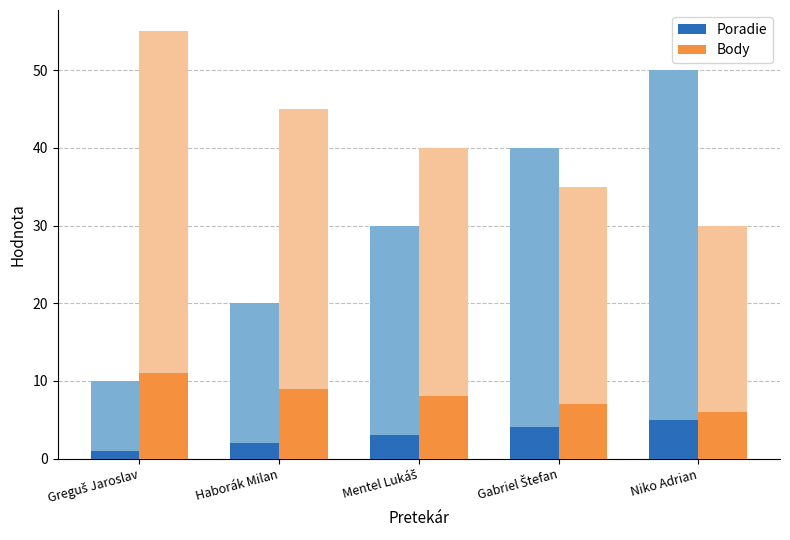

What is the maximum value for Body?

11